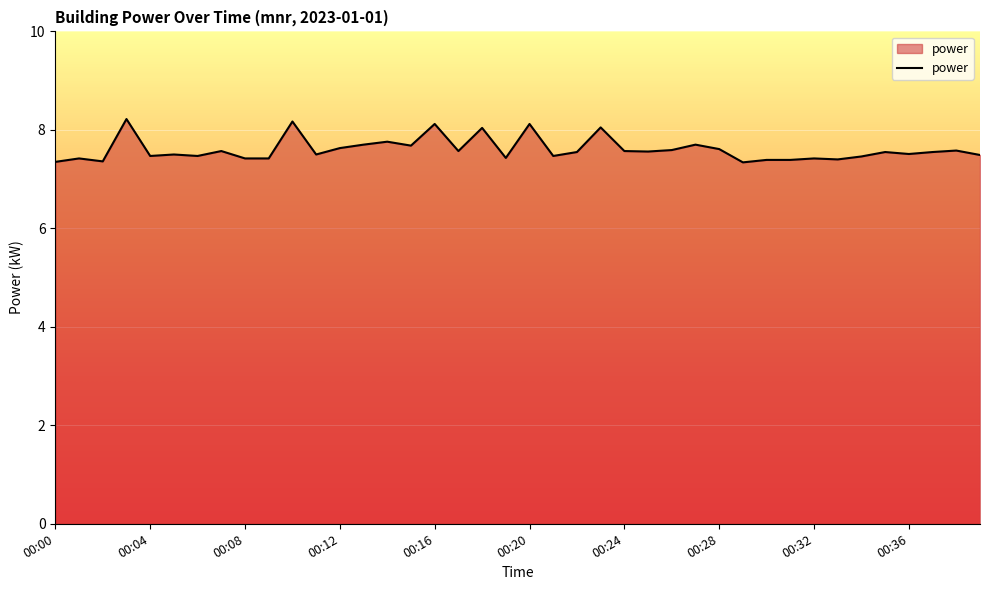

Does the chart display data point markers on the line(s)?

No